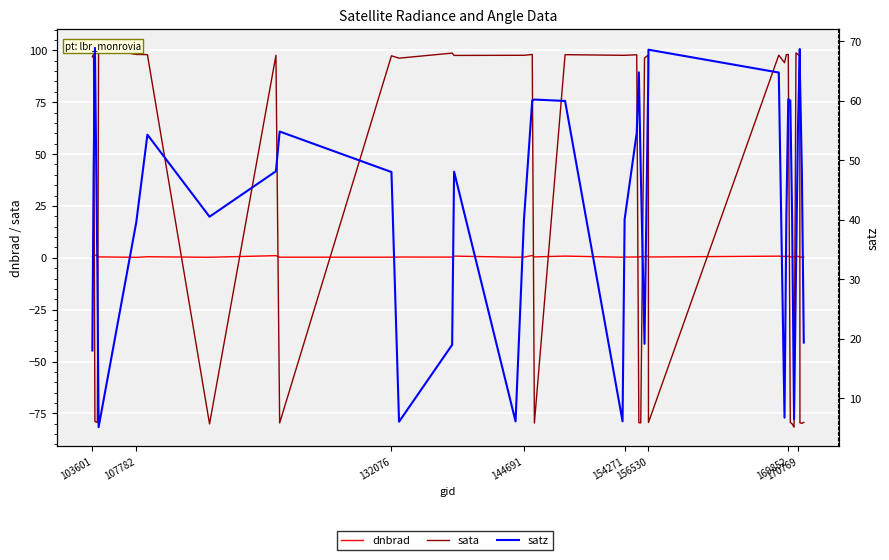

Reading right to left, extract all data points from this chart.

dnbrad: 0.3	0.4	0.2	0.3	0.7	0.4	0.5	0.4	0.5	0.7	0.7	0.7	0.8	0.4	0.8	0.5	0.6	0.4	0.4	0.4	0.3	0.8	0.4	1.1	0.3	0.3	0.8	0.3	0.4	0.3	0.3	1.0	0.2	0.5	0.2	0.4	1.0	1.3	0.9	0.4
sata: -79.4	-79.8	-79.5	97.4	98.1	98.8	-81.7	-80.1	-79.4	98.1	97.9	94.0	97.7	-79.4	97.8	96.3	-79.6	-79.5	97.9	97.6	97.6	97.9	-79.7	98.0	97.6	97.6	97.6	98.7	96.2	97.4	-79.6	97.6	-80.1	98.0	98.1	101.2	-79.4	-78.9	98.0	96.9
satz: 19.4	48.2	64.6	68.7	54.9	30.9	6.5	40.2	60.0	60.3	40.5	6.7	64.7	68.6	64.6	19.2	48.5	64.8	54.6	40.1	6.1	60.0	60.2	60.1	40.1	6.1	48.1	19.0	6.1	48.0	54.8	48.2	40.5	54.3	39.6	5.1	32.0	68.9	47.5	18.0